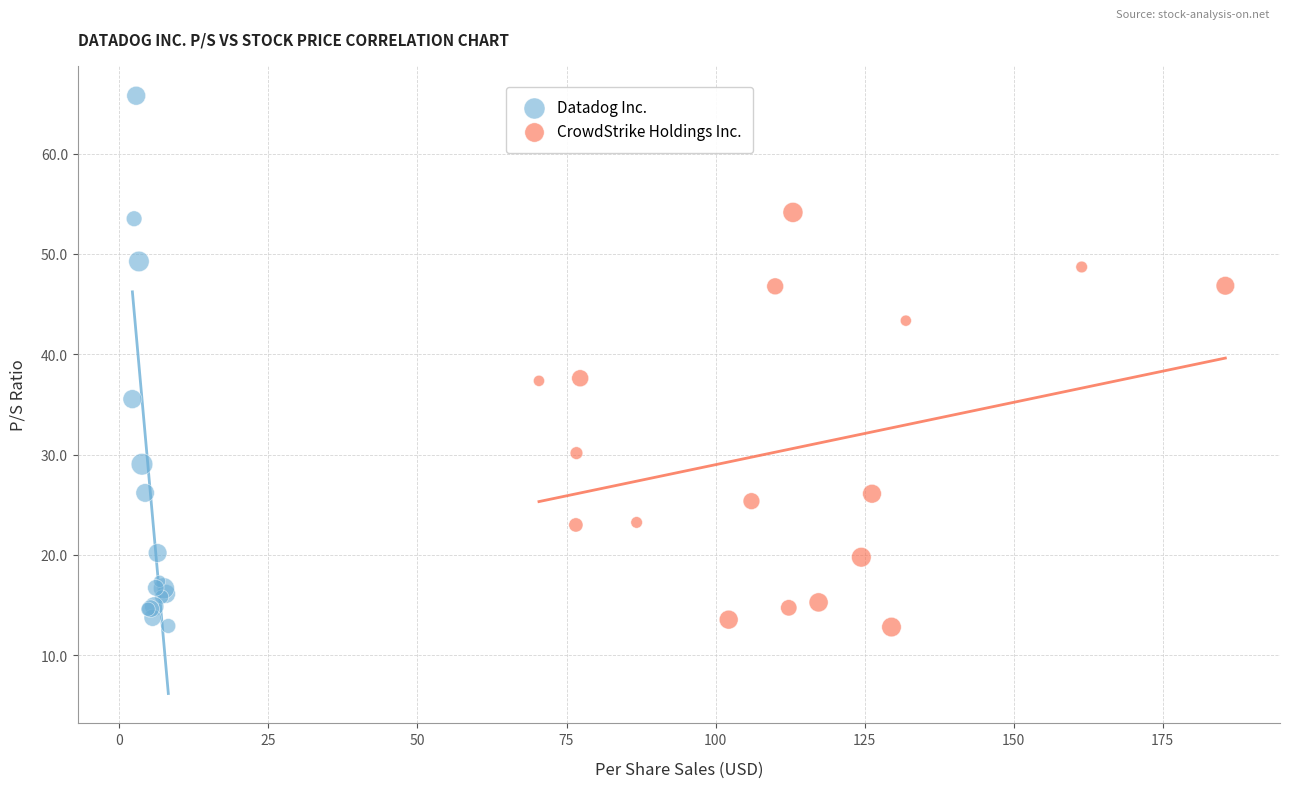

Which series has the largest Y range (max minus min)?

Datadog Inc.